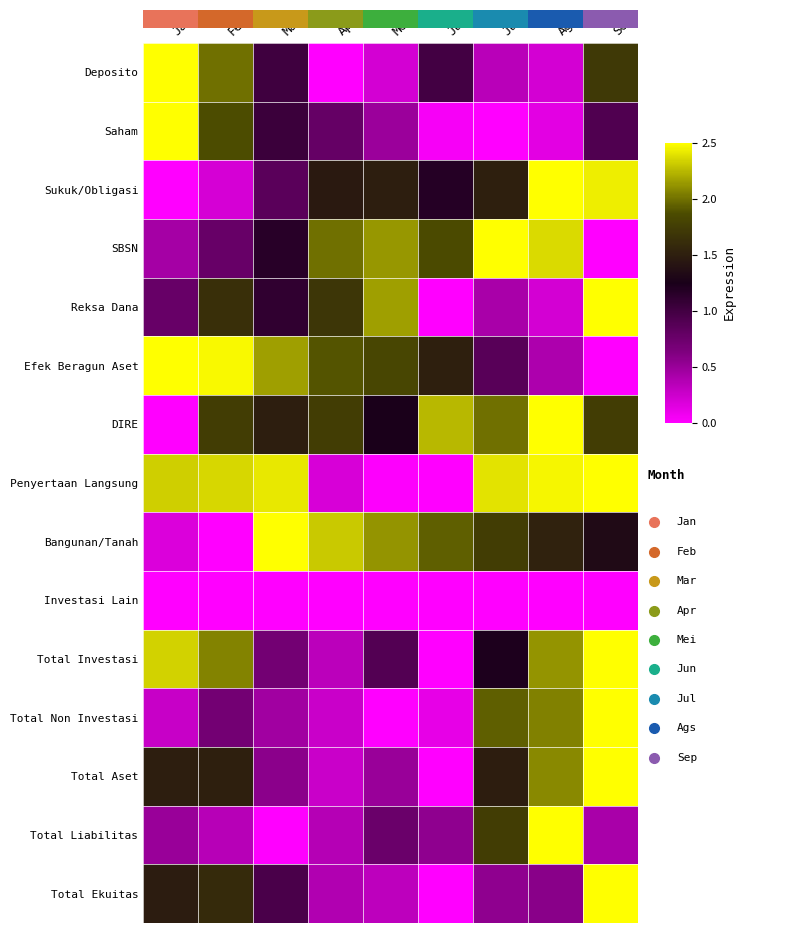

At which label is Penyertaan Langsung closest to 1?

Apr